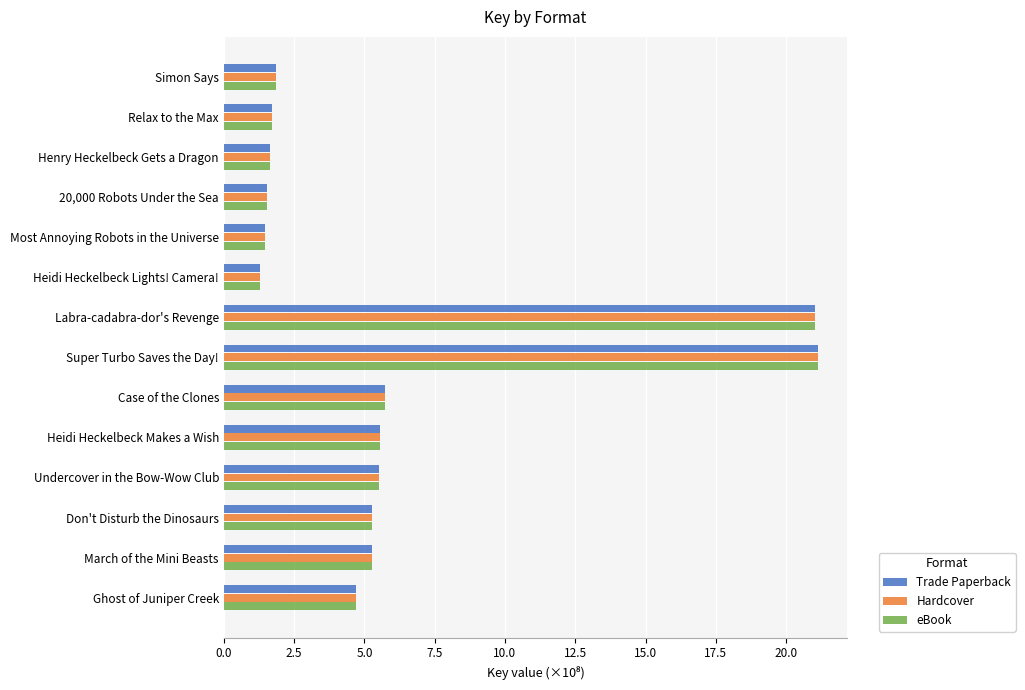

What is the difference between the maximum and minimum values in the Hardcover series?

19.8